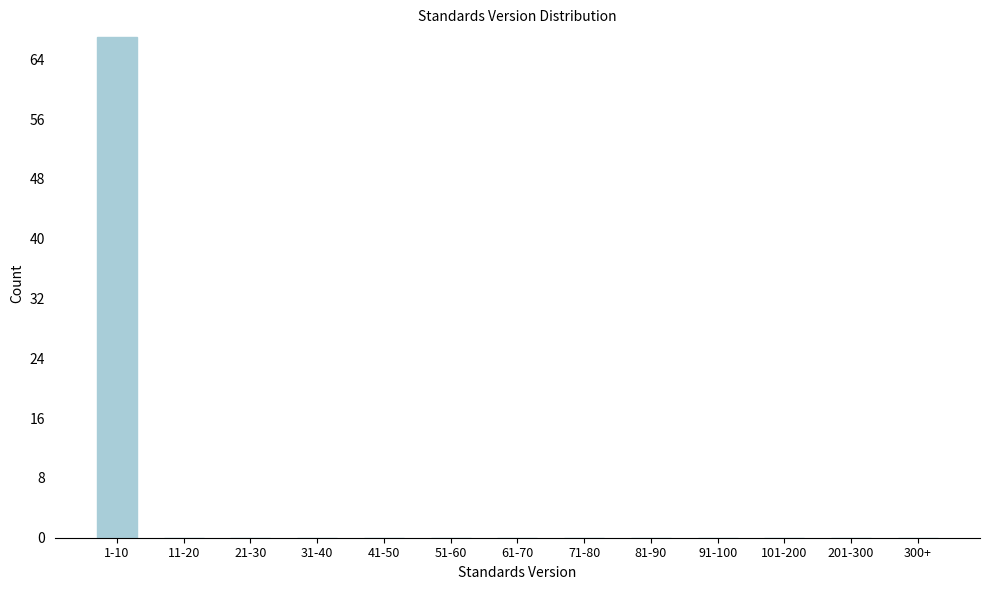

Reading right to left, extract all data points from this chart.

300+=0	201-300=0	101-200=0	91-100=0	81-90=0	71-80=0	61-70=0	51-60=0	41-50=0	31-40=0	21-30=0	11-20=0	1-10=67